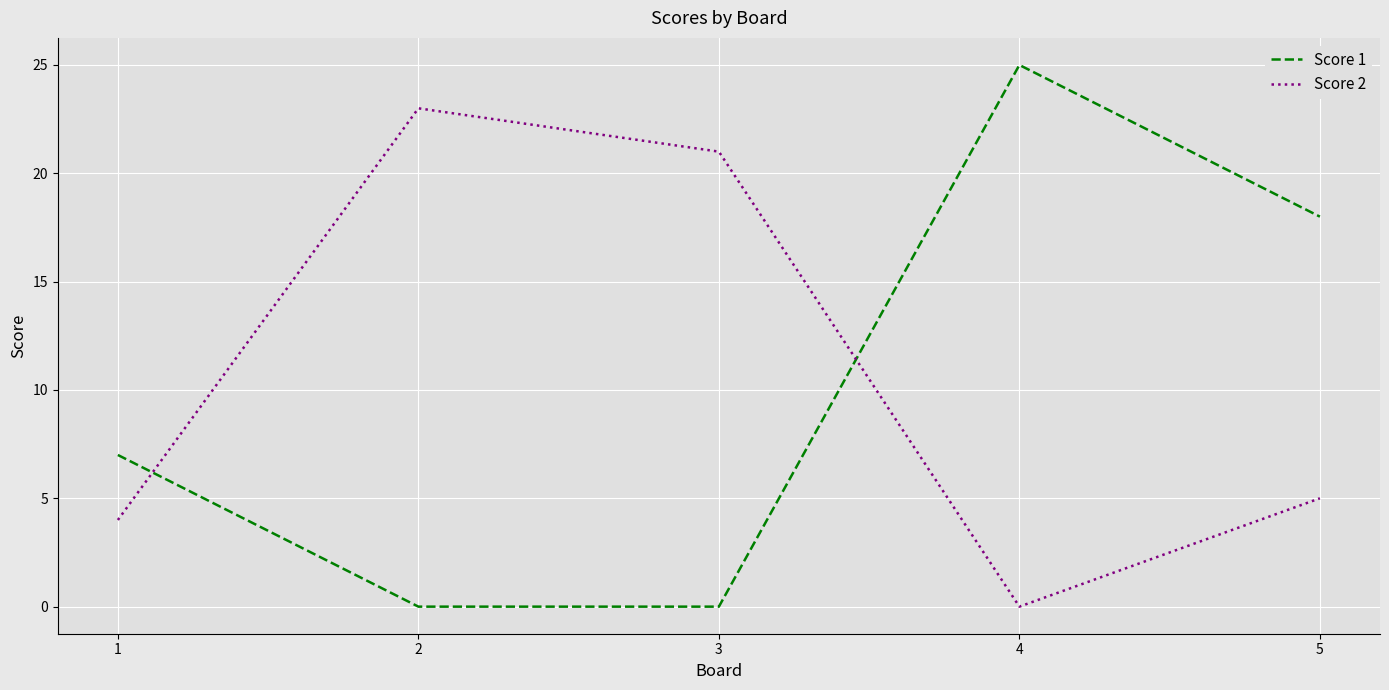

At 5, list the series in order from largest to smallest.

Score 1, Score 2